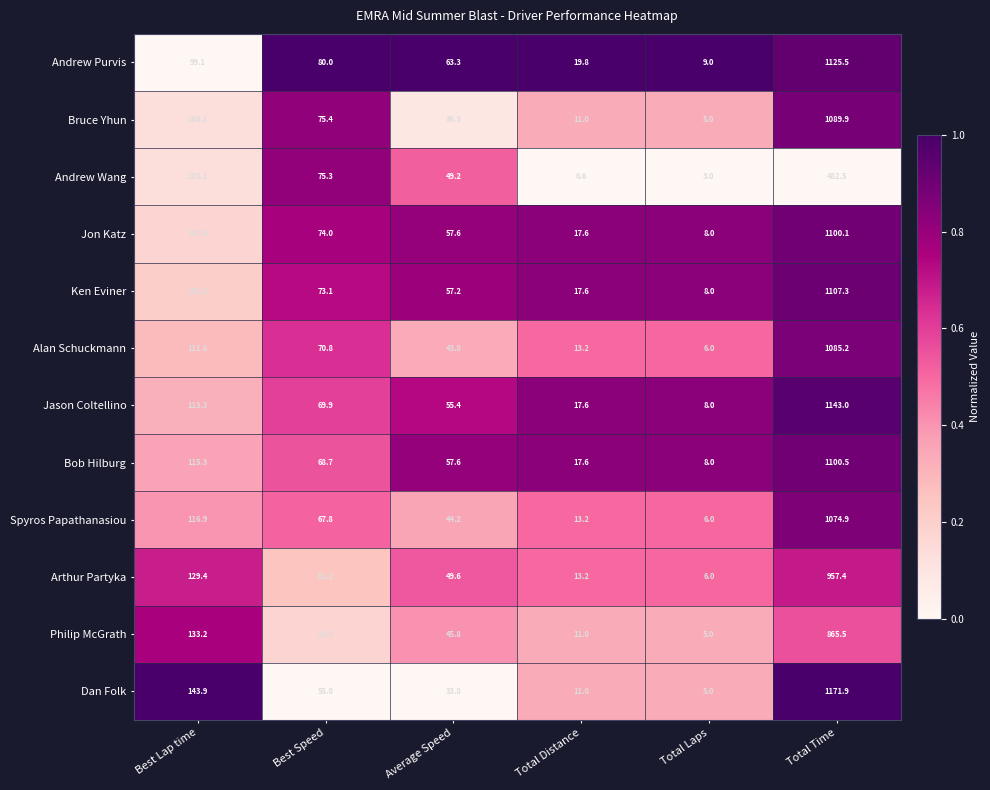

At which category is the sum across all series the highest?

Total Time